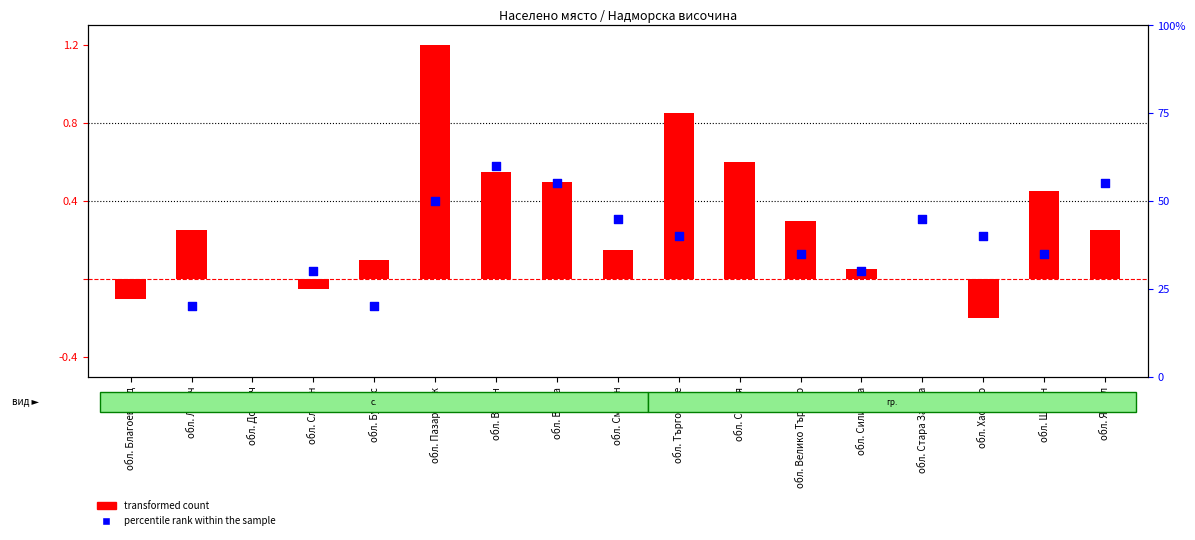

Which series has the largest total across all categories?

percentile rank within the sample